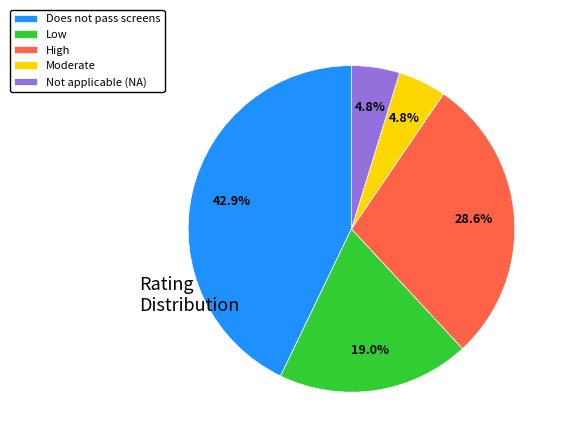

To the nearest percent, what portion does Does not pass screens represent?

43%